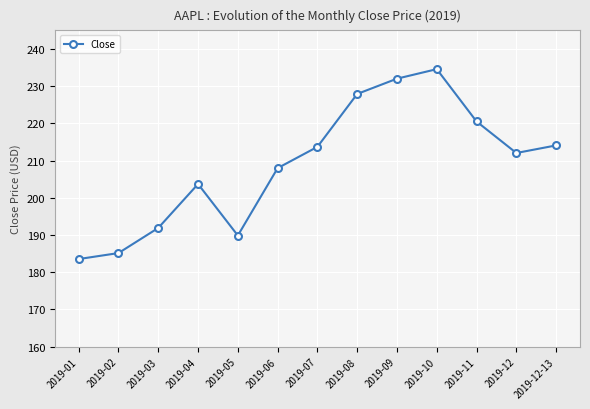

What is the difference between the maximum and minimum values?

51.1